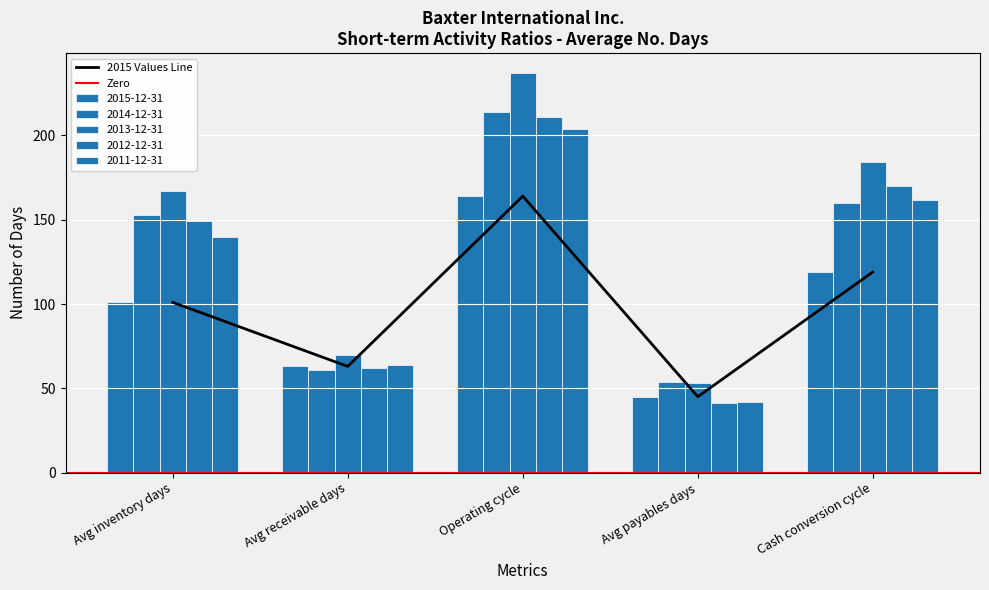

The 2012-12-31 series shows 3.5 at Inventory turnover. True or false?

False